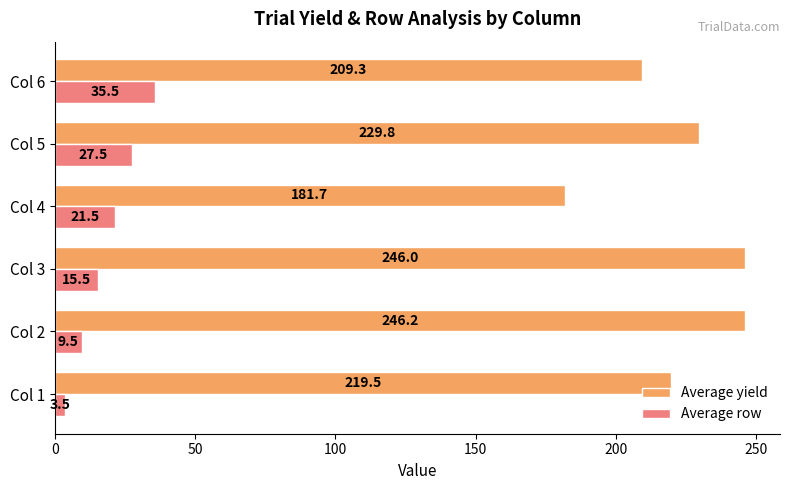

At which label does Average yield reach its minimum?

Col 4